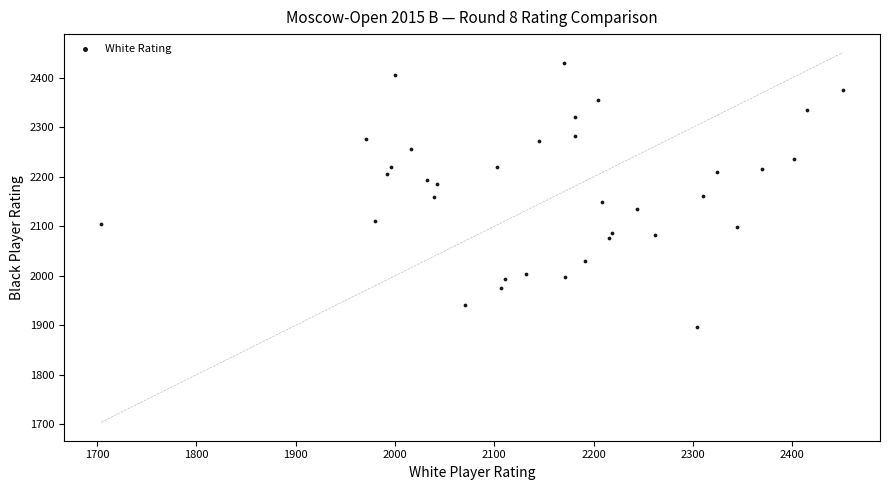

What is the range of X values (max minus min)?

747